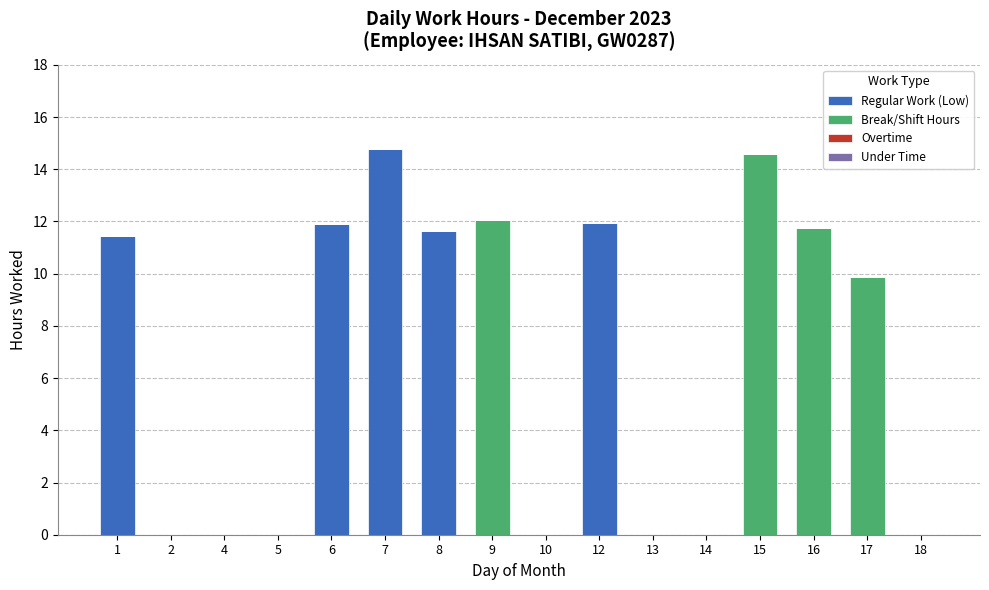

How many distinct data groups are displayed?

2